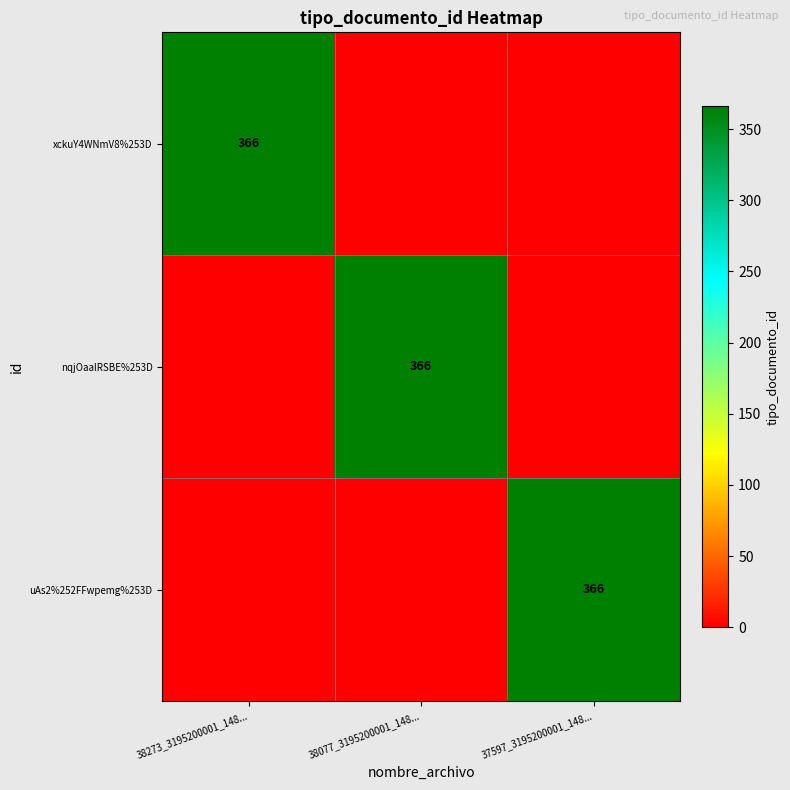

Which category has the highest value across all series?

38273_3195200001_148...